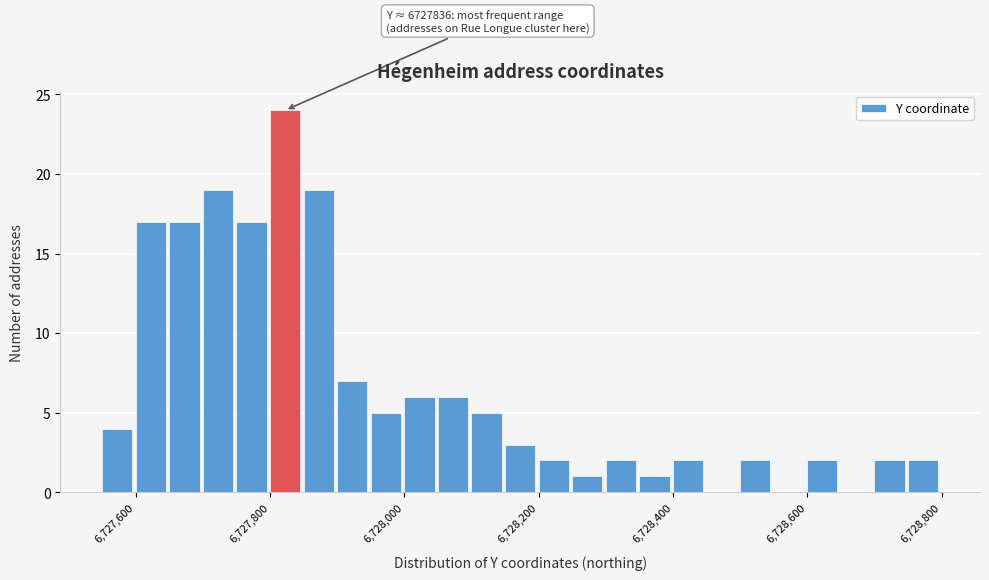

Around what value on the x-axis is the tallest bar? Give the approximate position of its centre, as read against the axis.

6727820